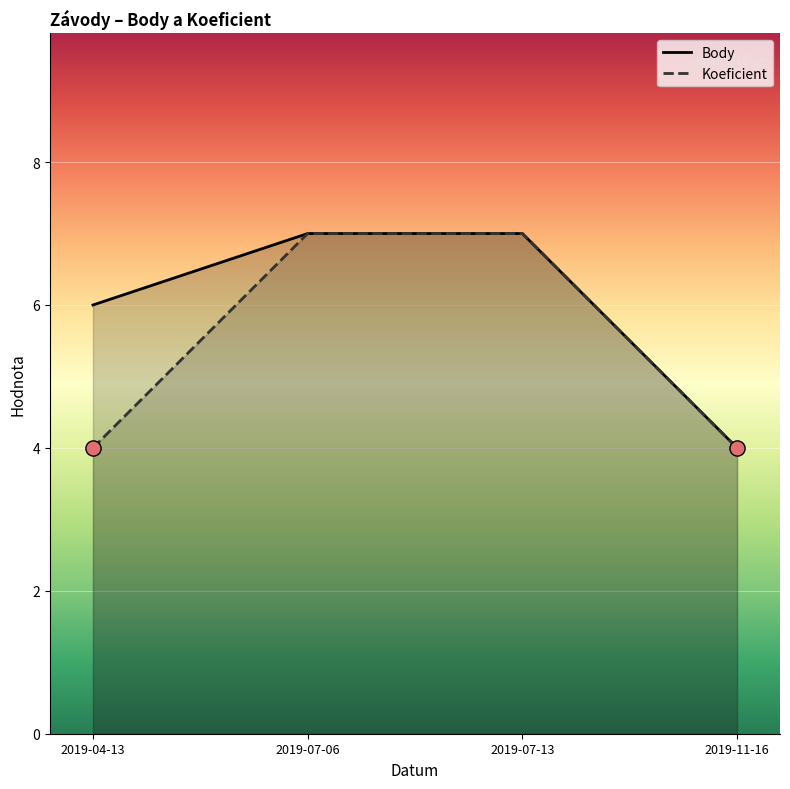

Which series reaches the minimum Y coordinate?

Body